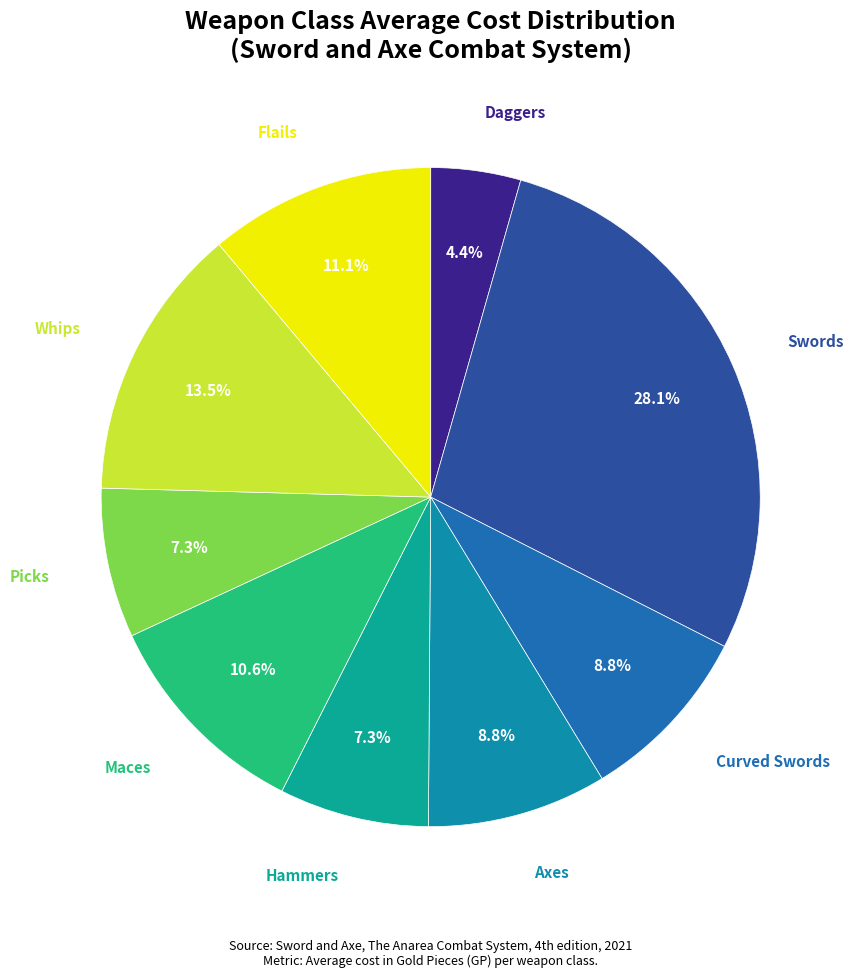

Does any single category account for the majority?

No